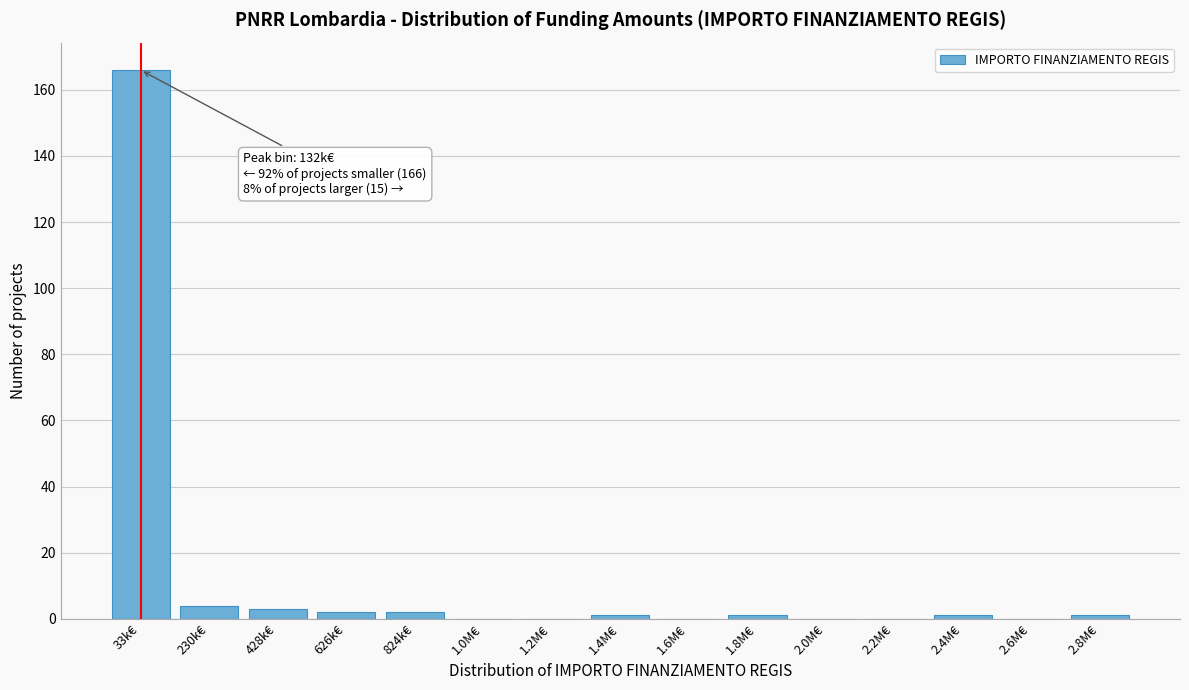

Reading right to left, extract all data points from this chart.

2.8M€=1	2.6M€=0	2.4M€=1	2.2M€=0	2.0M€=0	1.8M€=1	1.6M€=0	1.4M€=1	1.2M€=0	1.0M€=0	824k€=2	626k€=2	428k€=3	230k€=4	33k€=166